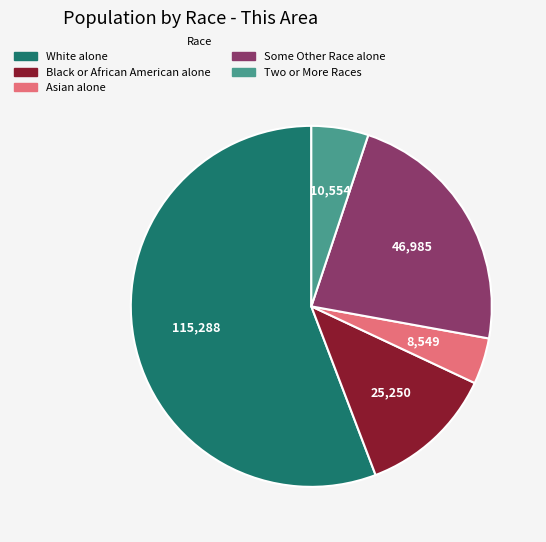

What is the majority slice?

White alone